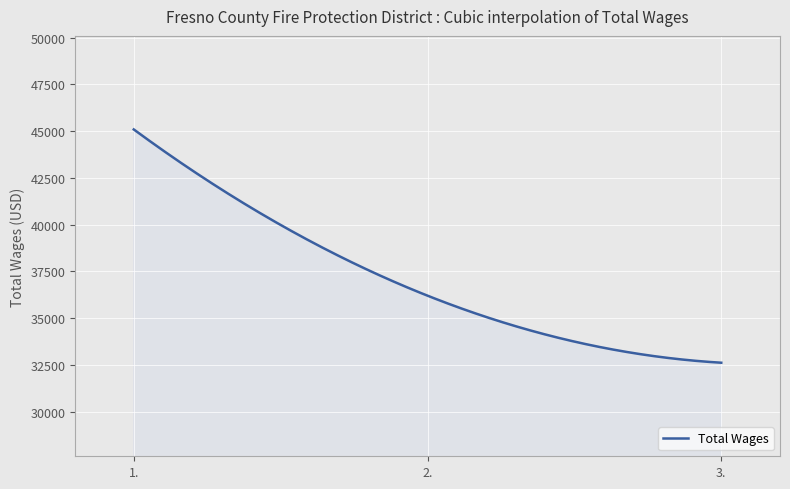

What is the maximum value shown in the chart?

45087.0